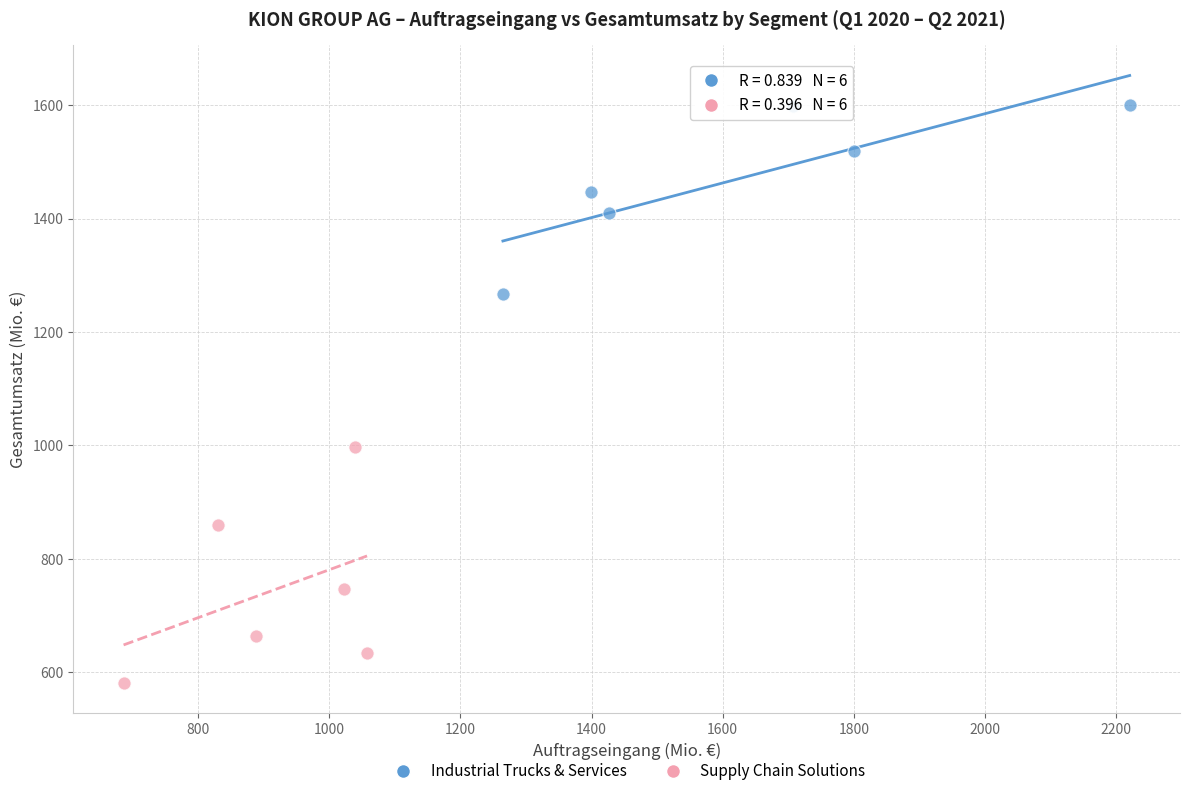

What are all the series names shown in the legend?

Industrial Trucks & Services, Supply Chain Solutions